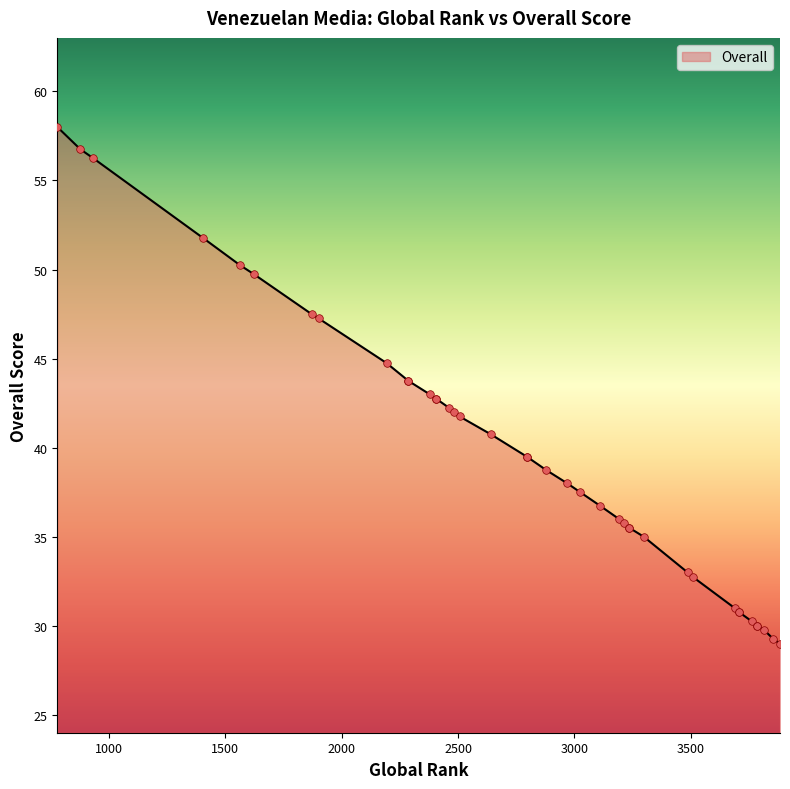

What is the change in value from 2193 to 3298?

-9.8